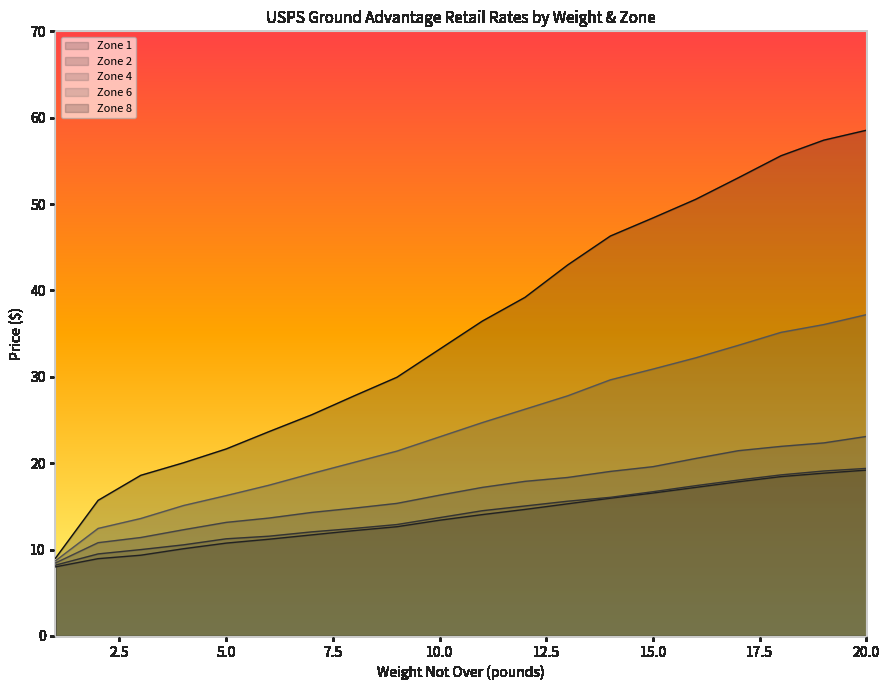

How many data points in Zone 8 are less than 36?

10